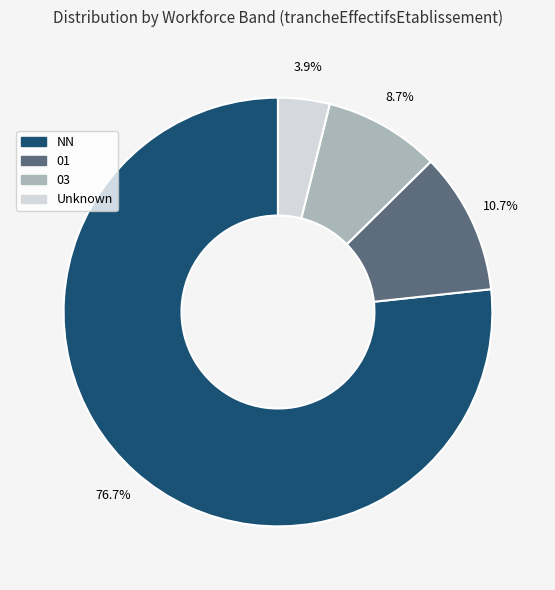

Does any single category account for the majority?

Yes